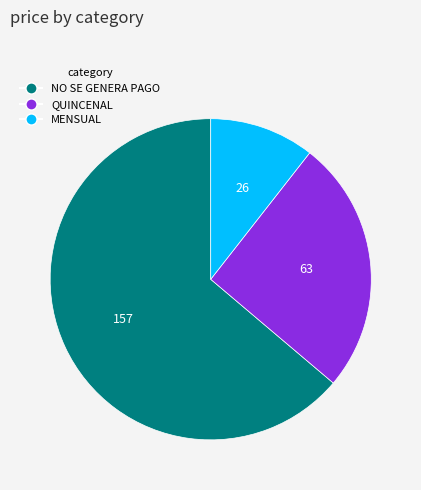

Which has a higher value, QUINCENAL or NO SE GENERA PAGO?

NO SE GENERA PAGO